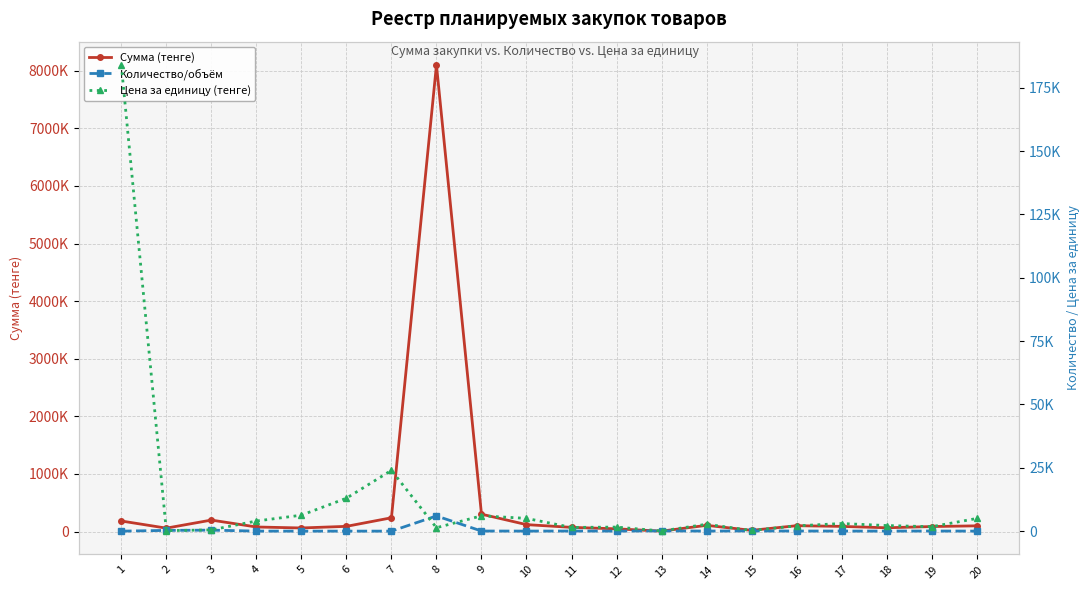

Where is the first local minimum for Сумма (тенге)?

2